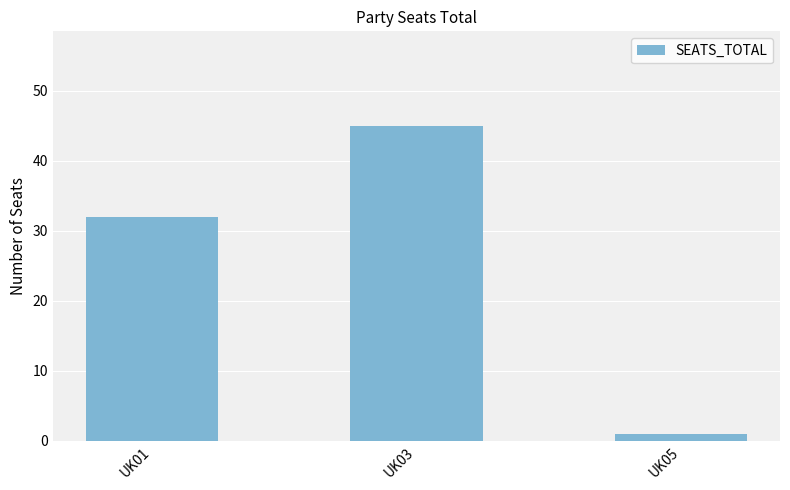

Reading left to right, list all the values displayed in this chart.

UK01=32	UK03=45	UK05=1